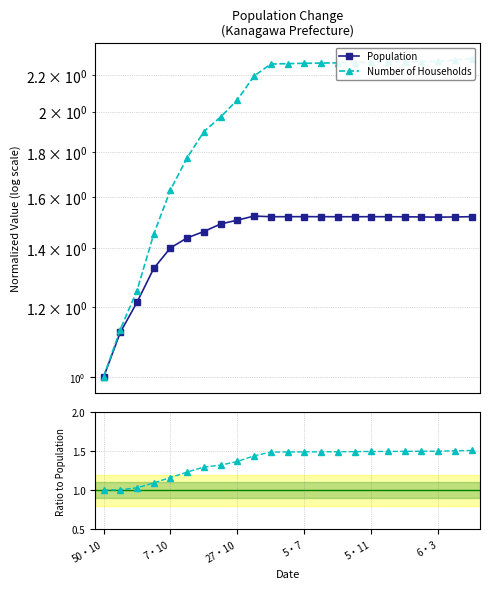

At which label is Number of Households closest to 1?

50・10